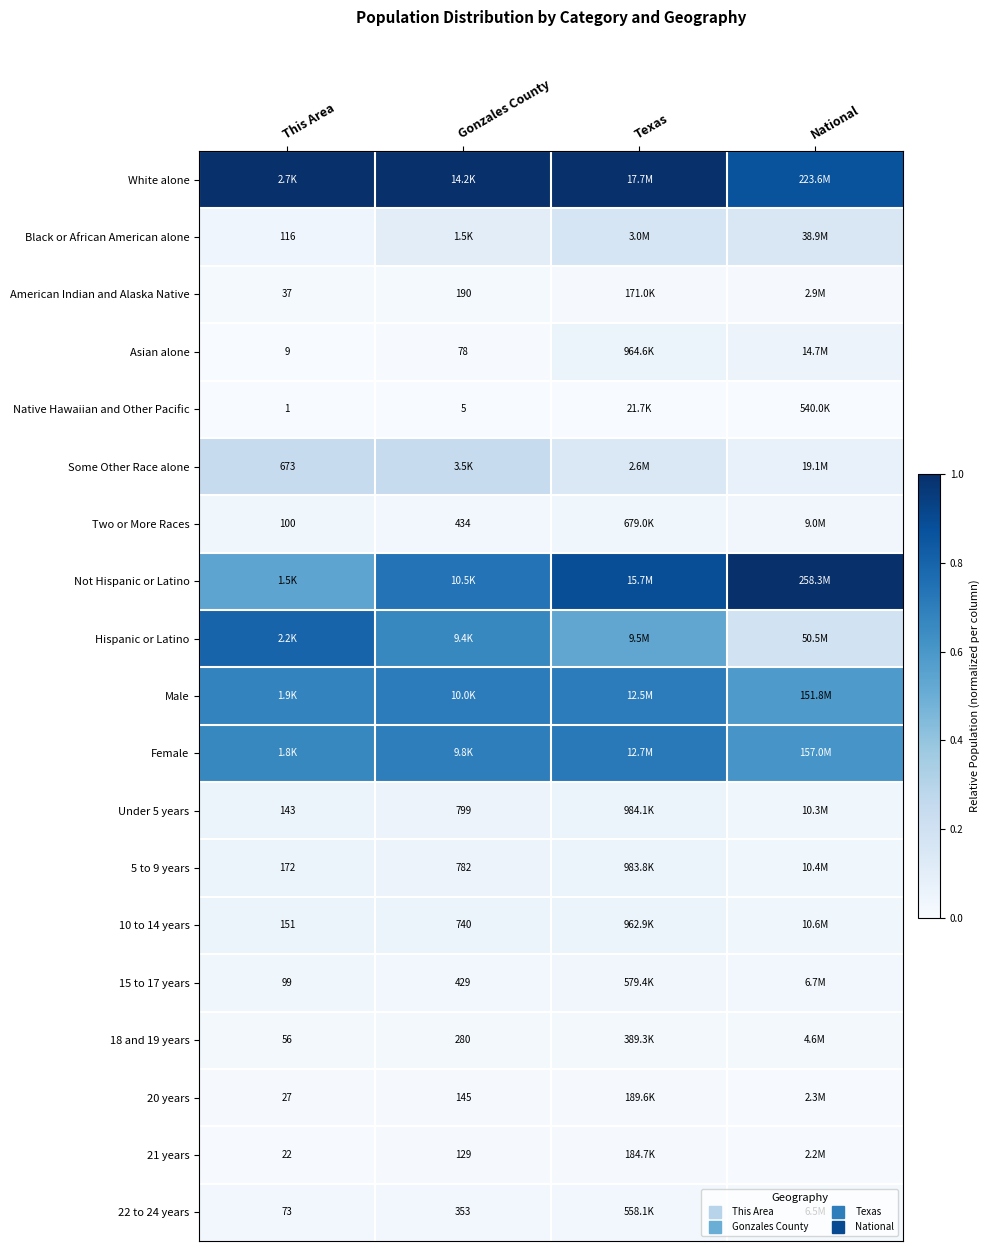

List the labels in order of Native Hawaiian and Other Pacific value, smallest first.

This Area, Gonzales County, Texas, National